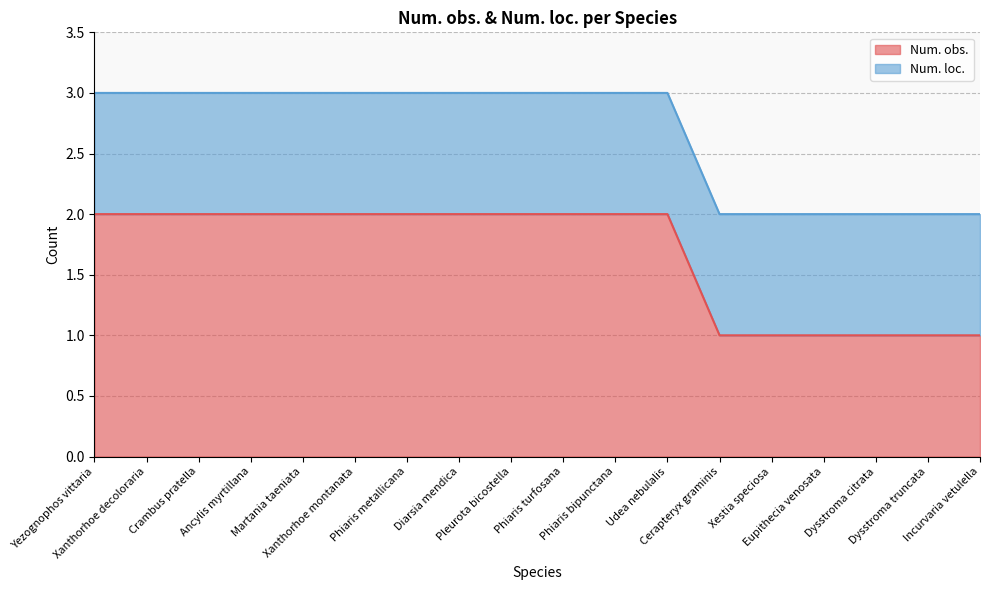

How many lines are shown in the chart?

2